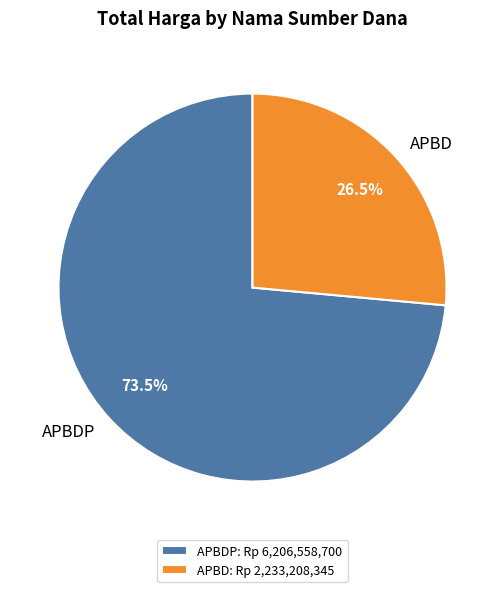

How many segments does this pie chart have?

2